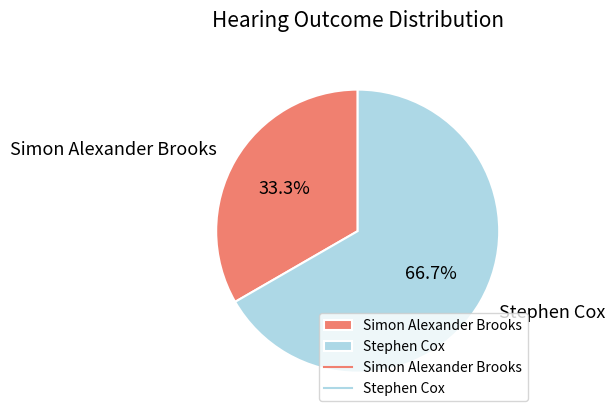

What is the ratio of the value at Stephen Cox to the value at Simon Alexander Brooks?

2.0